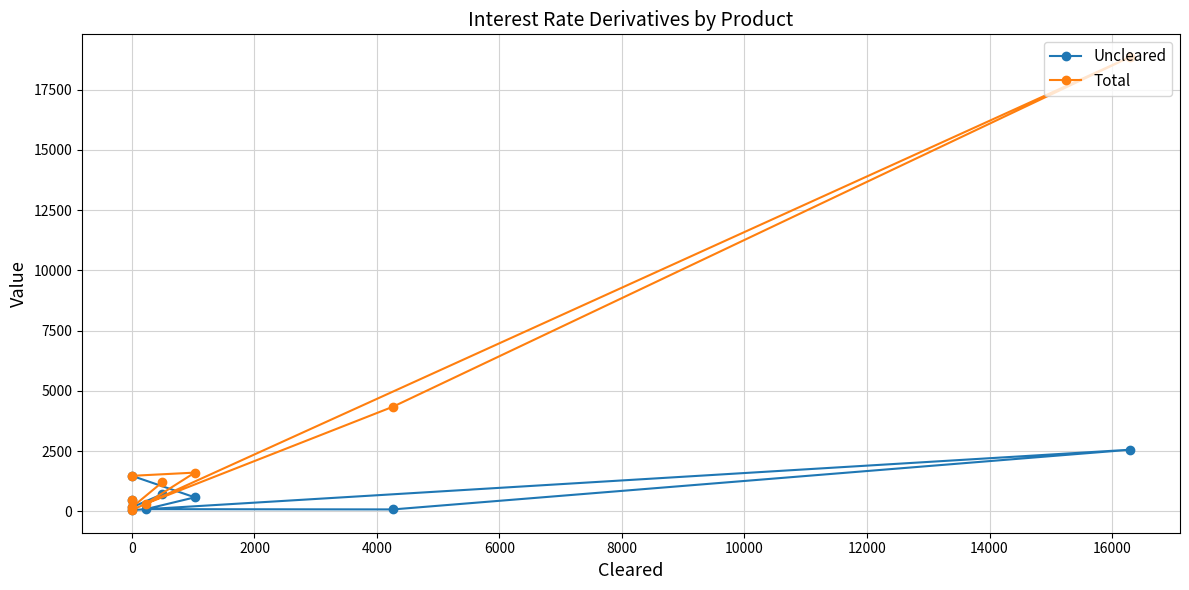

List the series in order of their overall mean, highest first.

Total, Uncleared